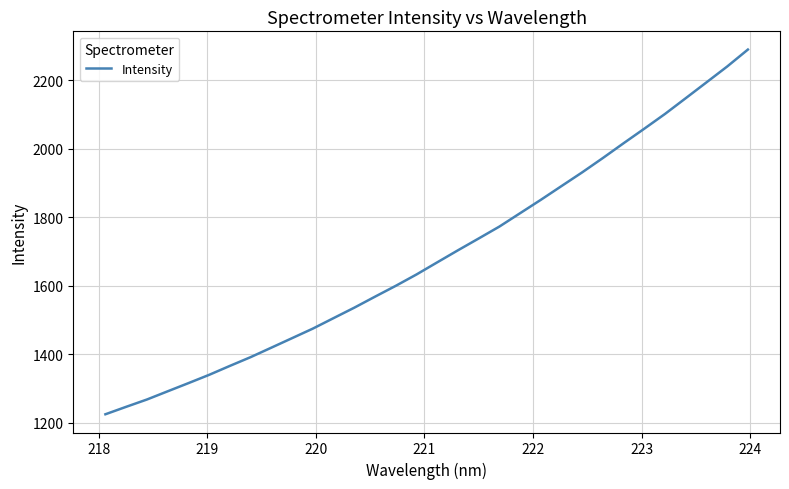

What is the smallest value displayed?

1225.4